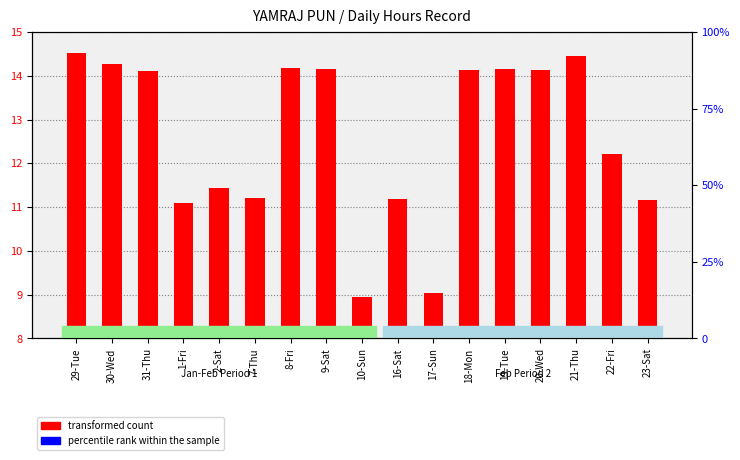

Are the bars horizontal?

No